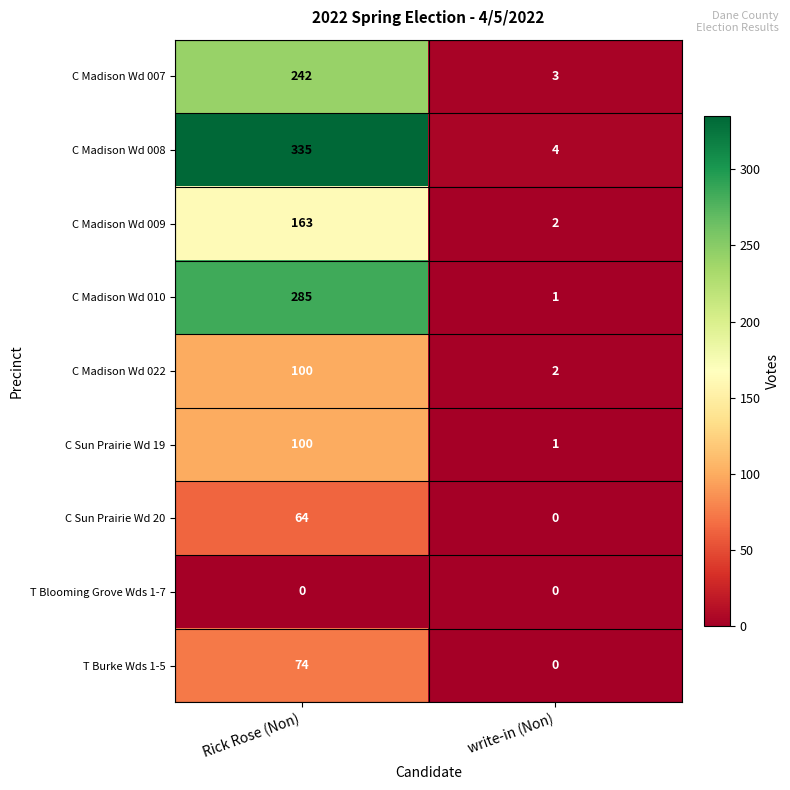

What is the difference between the maximum and minimum values in the C Madison Wd 022 series?

98